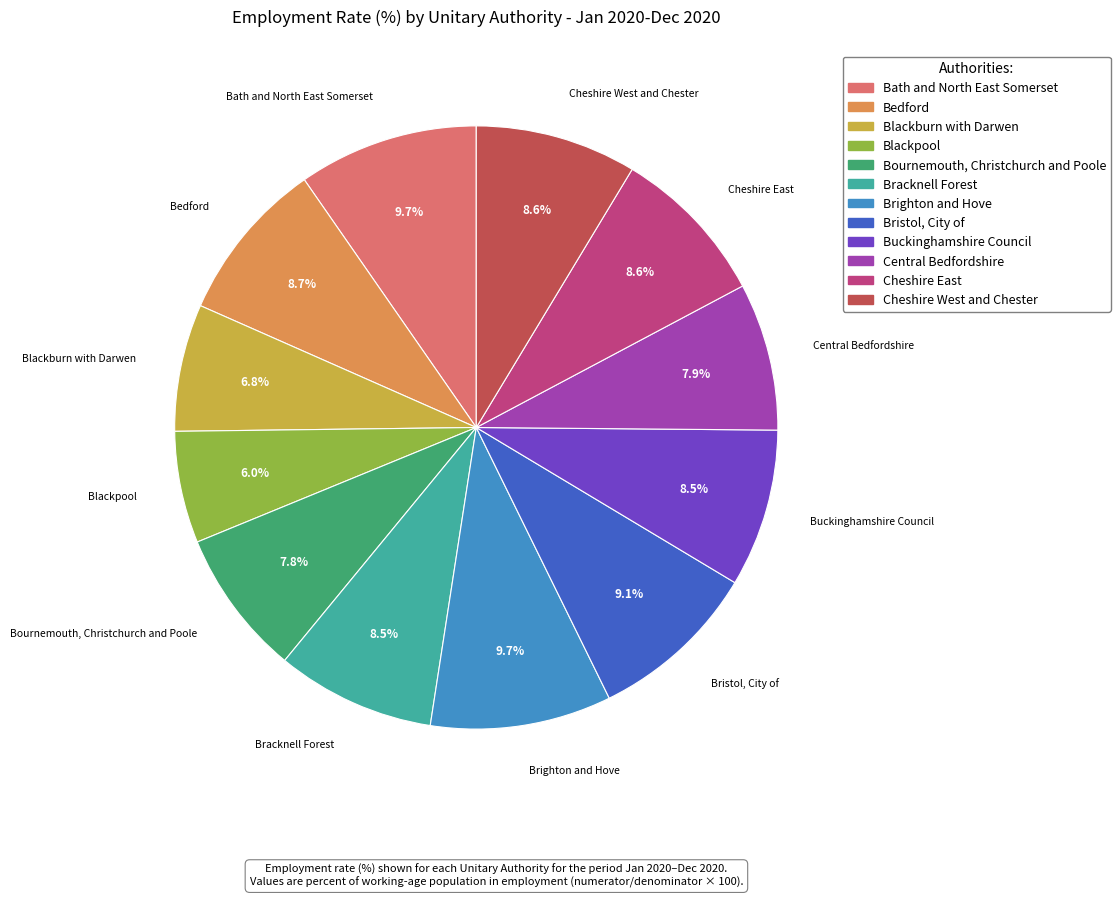

True or false: Bristol, City of accounts for 9% of the total.

True